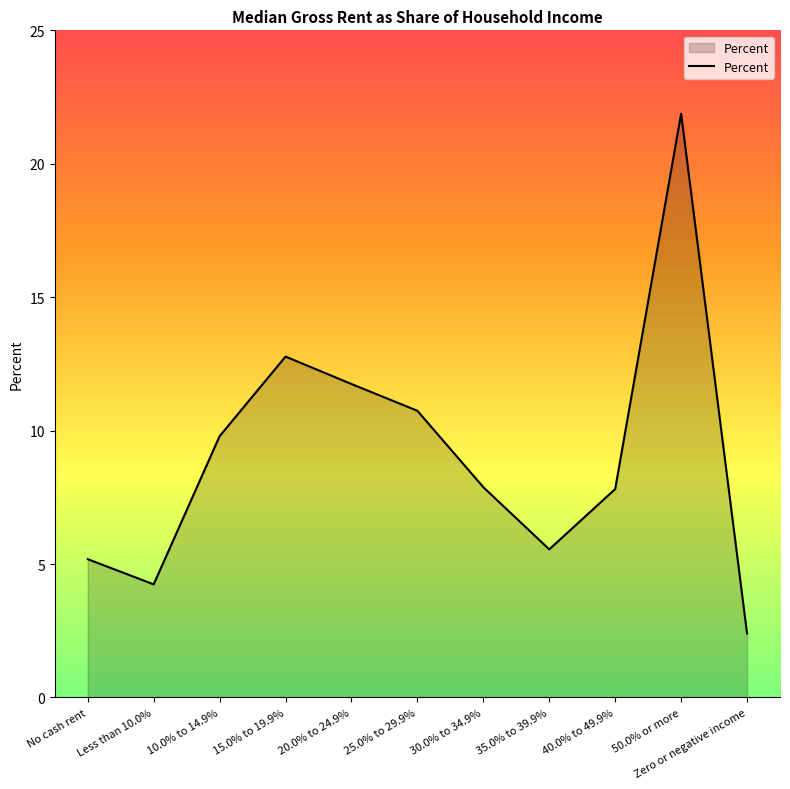

What is the ratio of the value at Zero or negative income to the value at 40.0% to 49.9%?

0.3